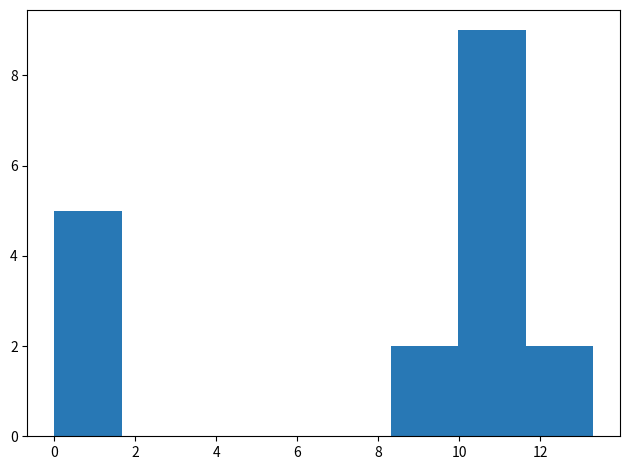

Reading left to right, transcribe this chart: for each bar, give the range it covers on the x-axis and its height. Neither the bar edges nor the heights are printed on the chart, so give them approximately, as read against the axes.

0.0 to 1.6: 5
1.6 to 3.4: 0
3.4 to 5.0: 0
5.0 to 6.6: 0
6.6 to 8.4: 0
8.4 to 10.0: 2
10.0 to 11.6: 9
11.6 to 13.4: 2